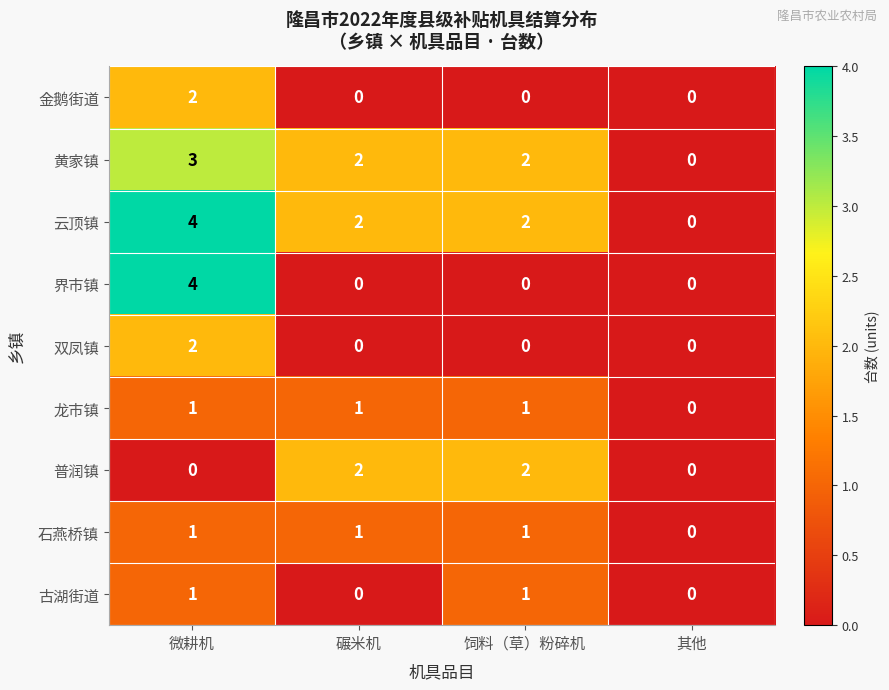

The value of 云顶镇 at 微耕机 is 2. True or false?

False